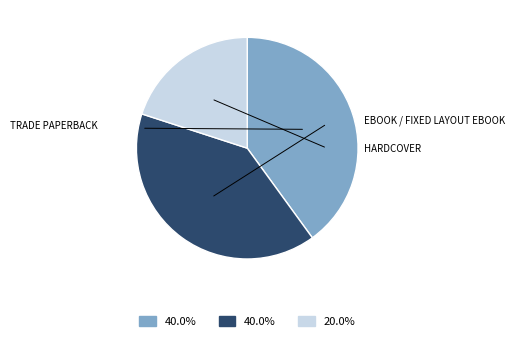

Is there a majority slice in this chart?

No